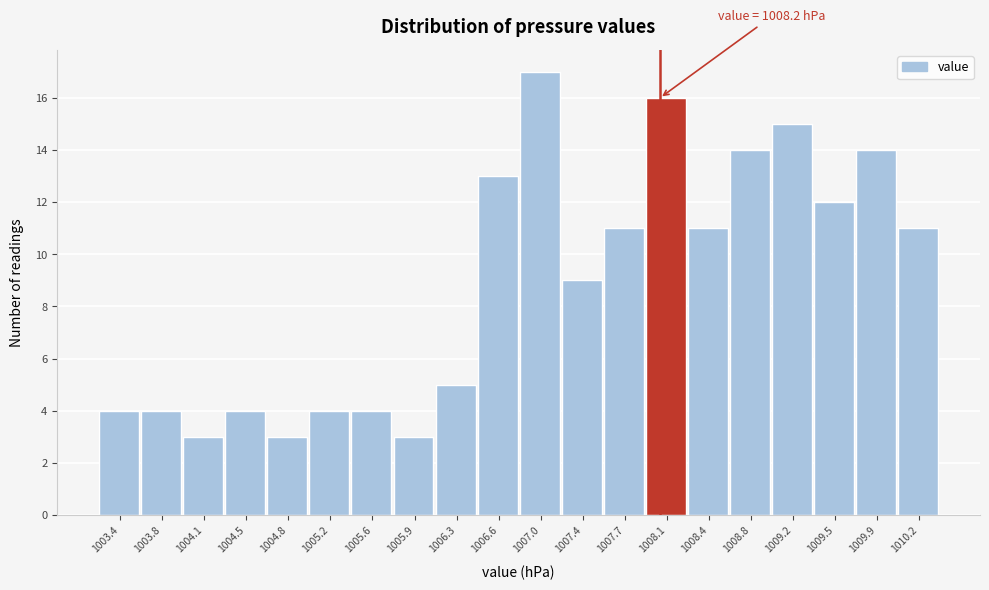

Reading right to left, what are all the values shown in this chart?

11	14	12	15	14	11	16	11	9	17	13	5	3	4	4	3	4	3	4	4